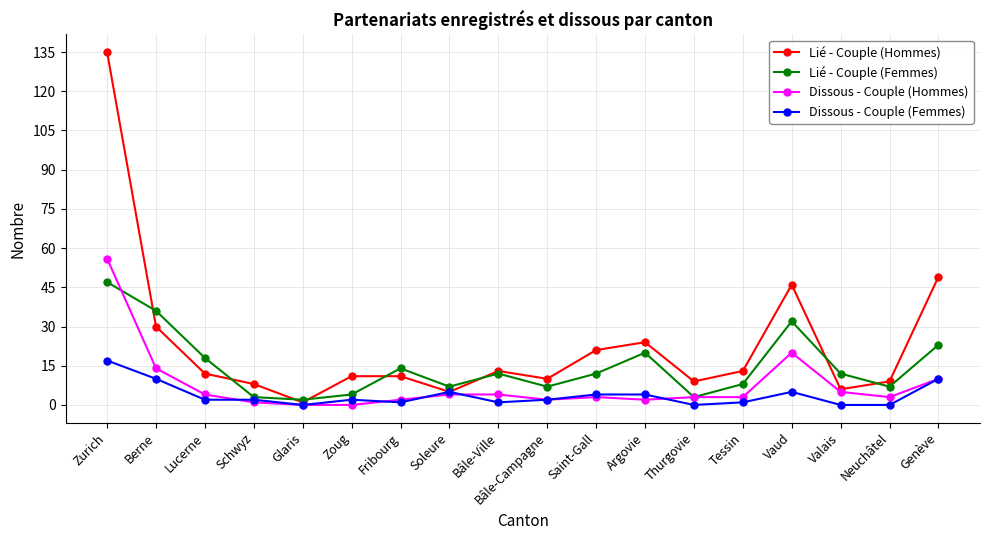

True or false: Lié - Couple (Femmes) has a value of 47 at Zurich.

True